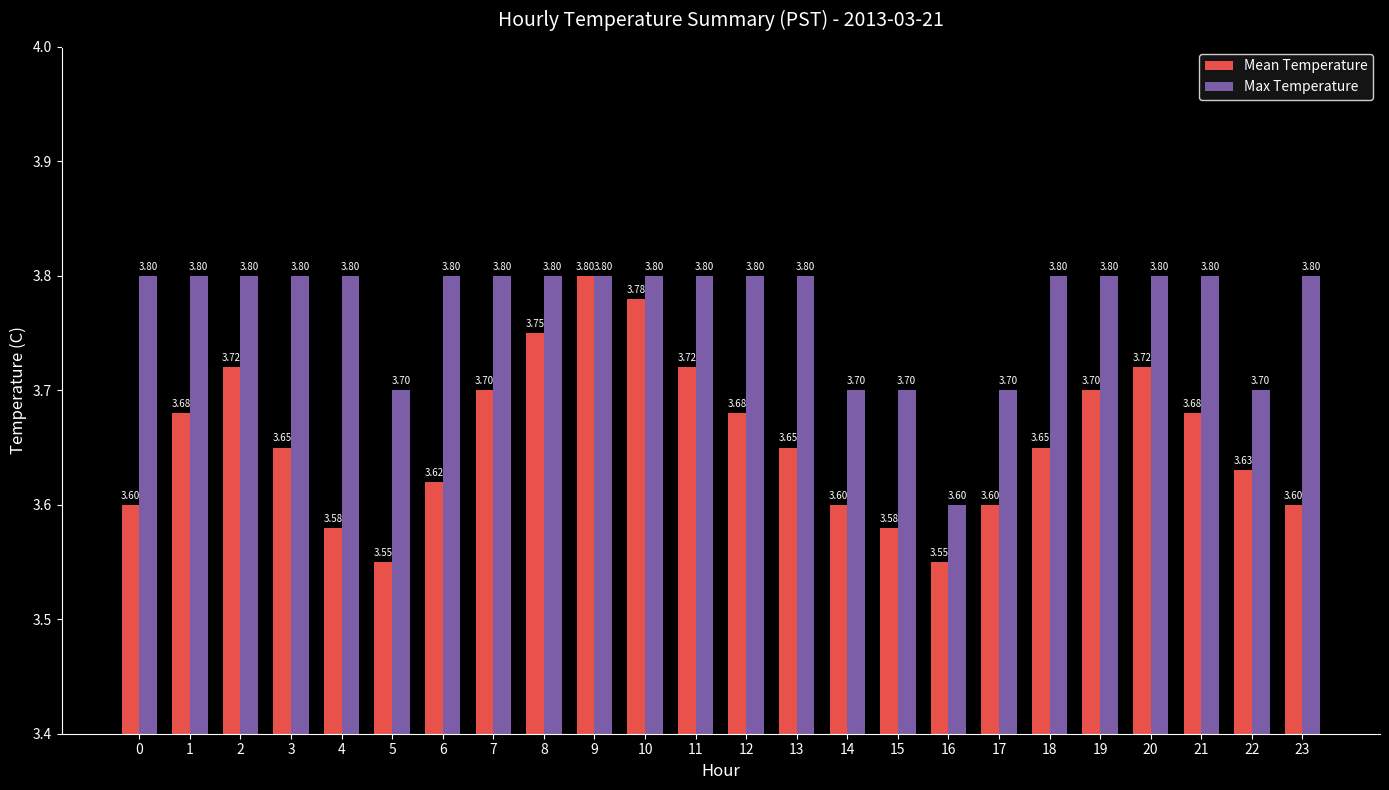

What is the sum of all Max Temperature values?

90.5